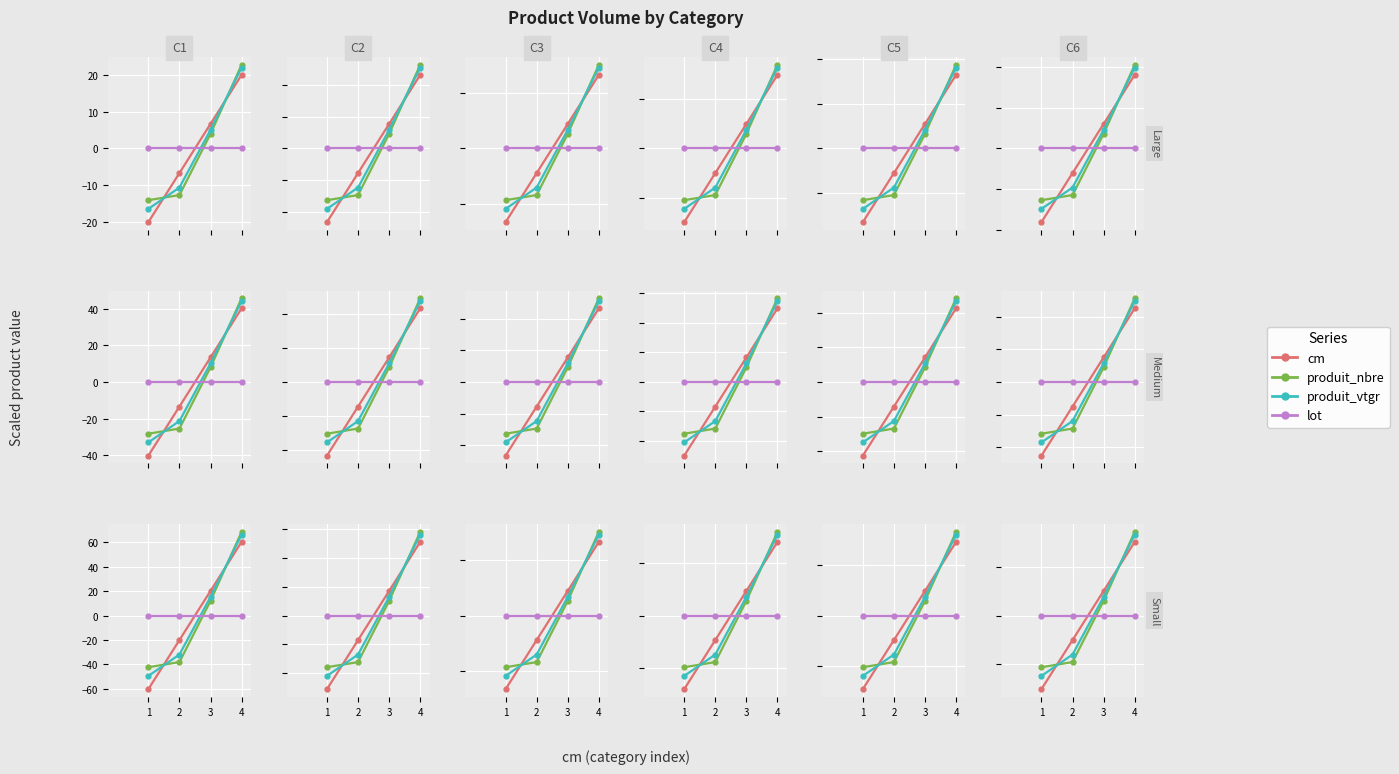

How many times do lot and cm cross each other?

1